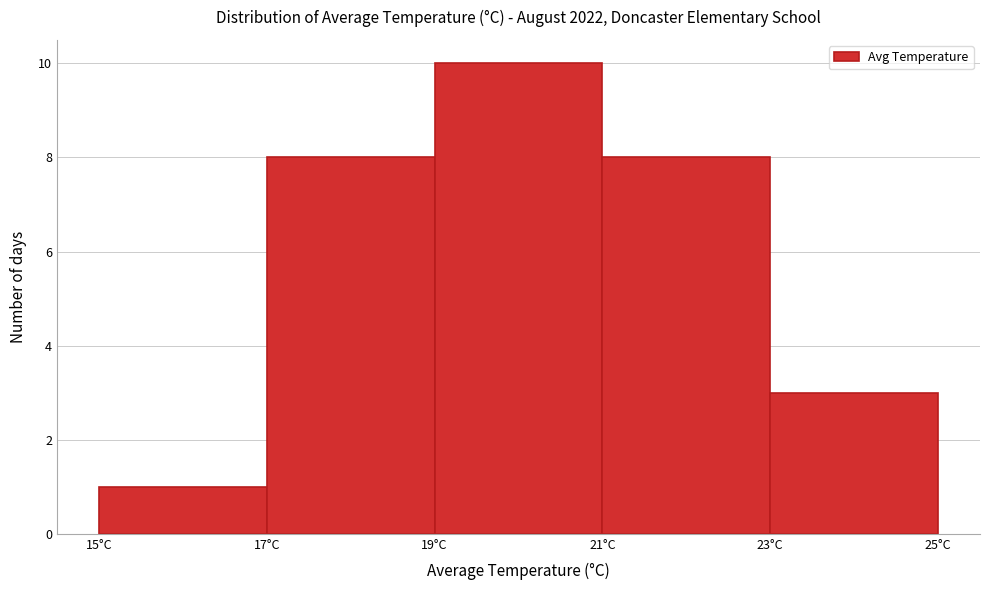

Reading left to right, list every bar in this chart as the range it spans on the x-axis followed by its height. The values are not printed on the chart, so give them approximately, as read against the axis.

15 to 17: 1
17 to 19: 8
19 to 21: 10
21 to 23: 8
23 to 25: 3